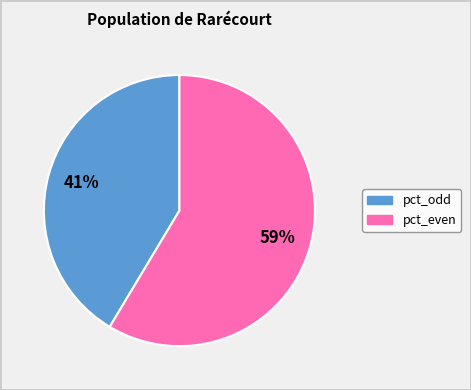

To the nearest percent, what is the average slice percentage?

50%